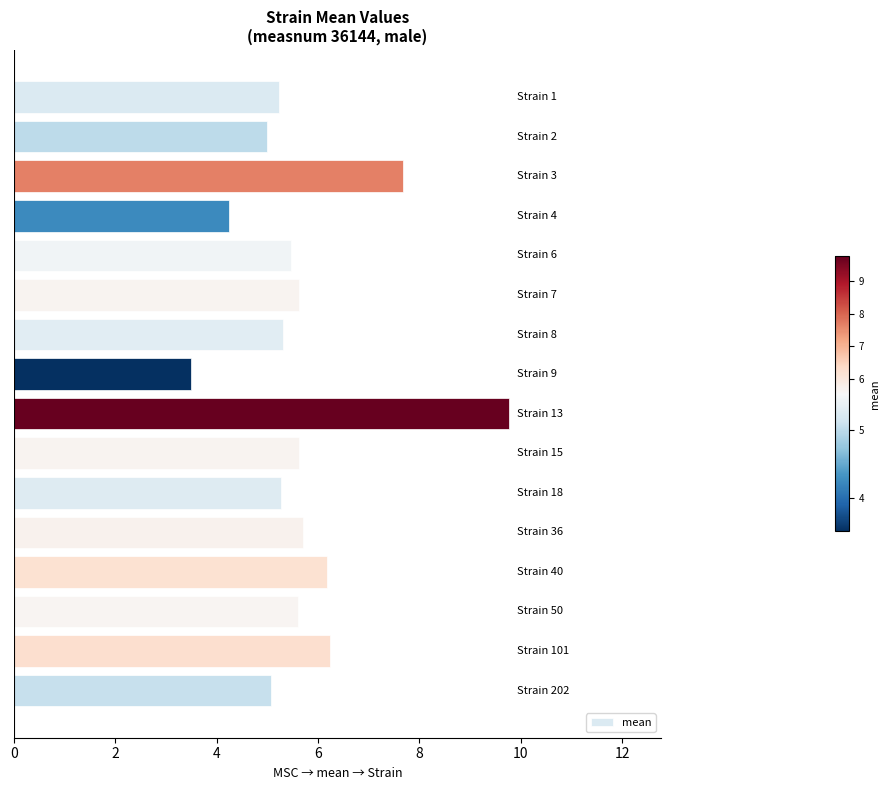

What is the minimum value shown in the chart?

3.5